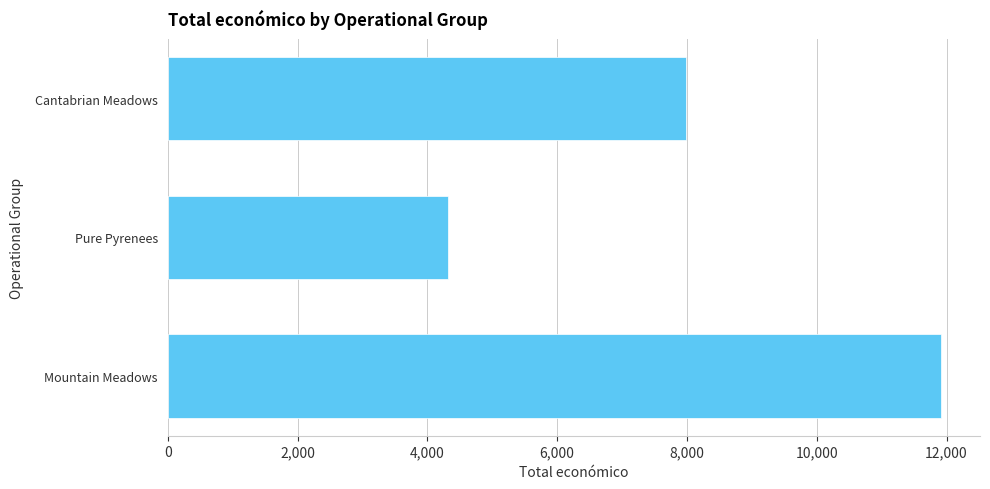

How many values are between 4320 and 11920?

3